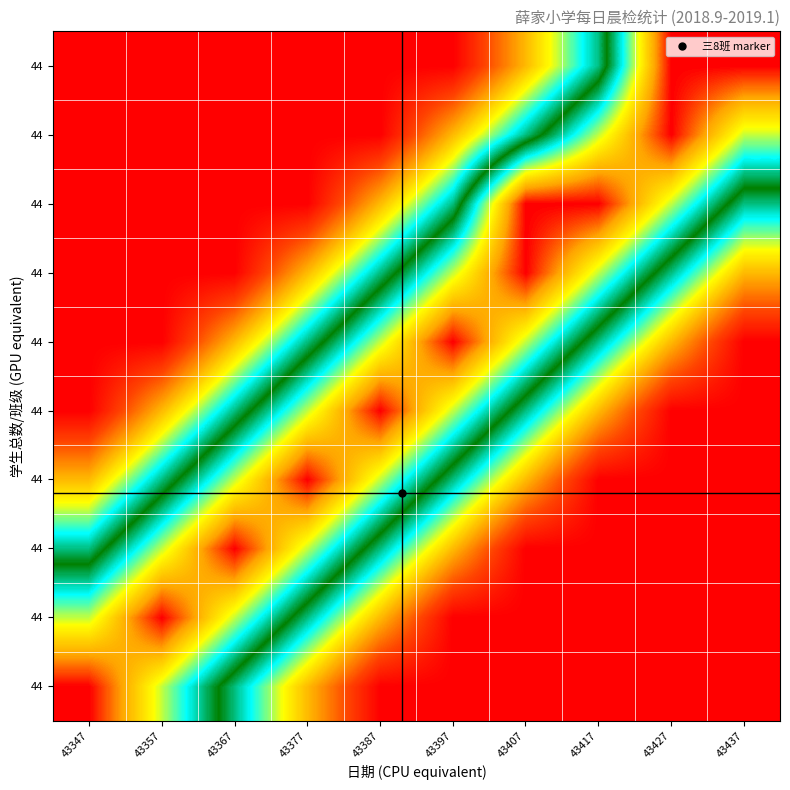

What is the maximum value shown in the chart?

1.0